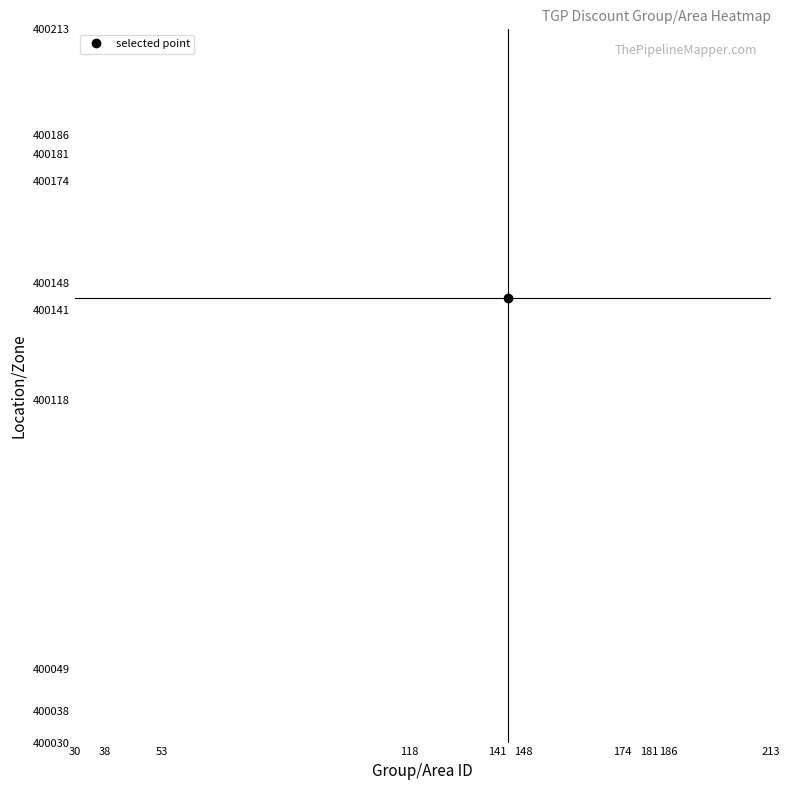

Reading right to left, list all the values displayed in this chart.

POINT: 213=213	203=203	201=201	188=188	186=186	185=185	184=184	183=183	181=181	179=179	177=177	175=175	174=174	164=164	162=162	161=161	148=148	147=147	144=144	142=142	141=141	140=140	132=132	127=127	118=118	117=117	71=71	64=64	53=53	49=49	44=44	39=39	38=38	36=36	35=35	31=31	30=30
ZONE: 213=400213	203=400203	201=400201	188=400188	186=400186	185=400185	184=400184	183=400183	181=400181	179=400179	177=400177	175=400175	174=400174	164=400164	162=400162	161=400161	148=400148	147=400147	144=400144	142=400142	141=400141	140=400140	132=400132	127=400127	118=400118	117=400040	71=400071	64=400064	53=400053	49=400049	44=400044	39=400039	38=400038	36=400036	35=400035	31=400031	30=400030